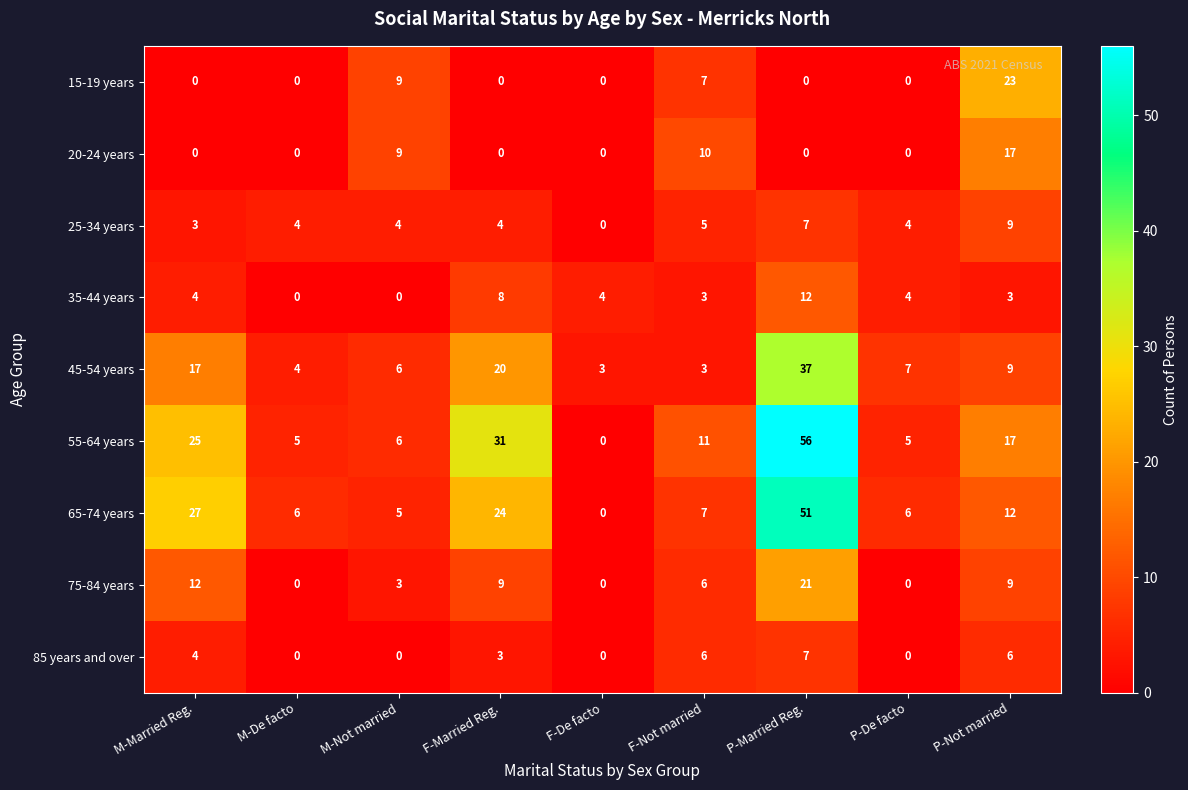

Where does the 45-54 years series first go above 7?

M-Married Reg.